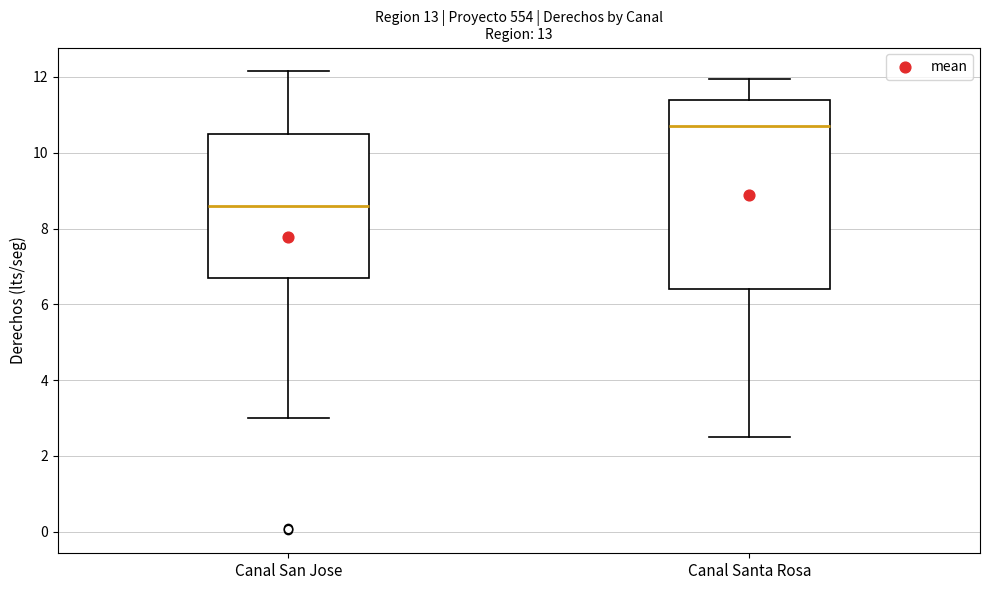

Where is the lower edge of the box for Canal San Jose on the y-axis? The values are not printed on the chart, so give them approximately, as read against the axis.

6.6